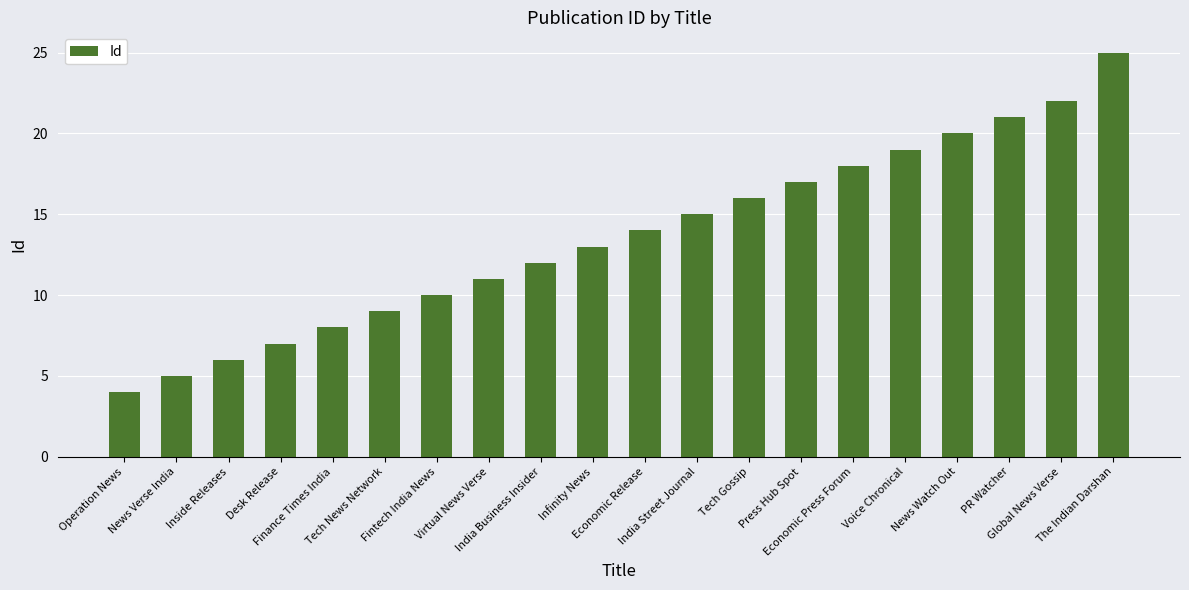

What is the minimum value shown in the chart?

4